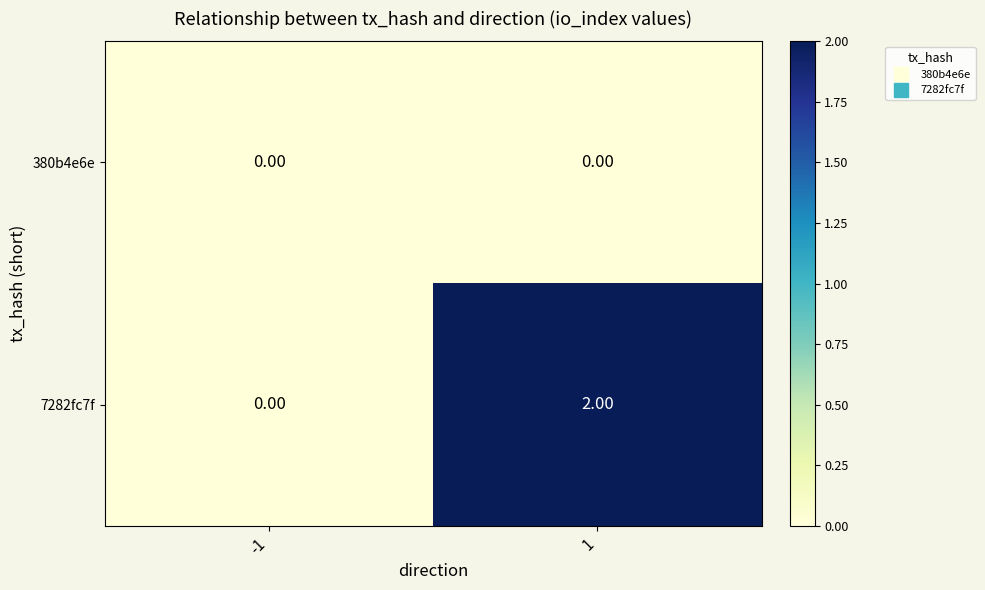

Between -1 and 1, which series saw the biggest shift?

7282fc7f